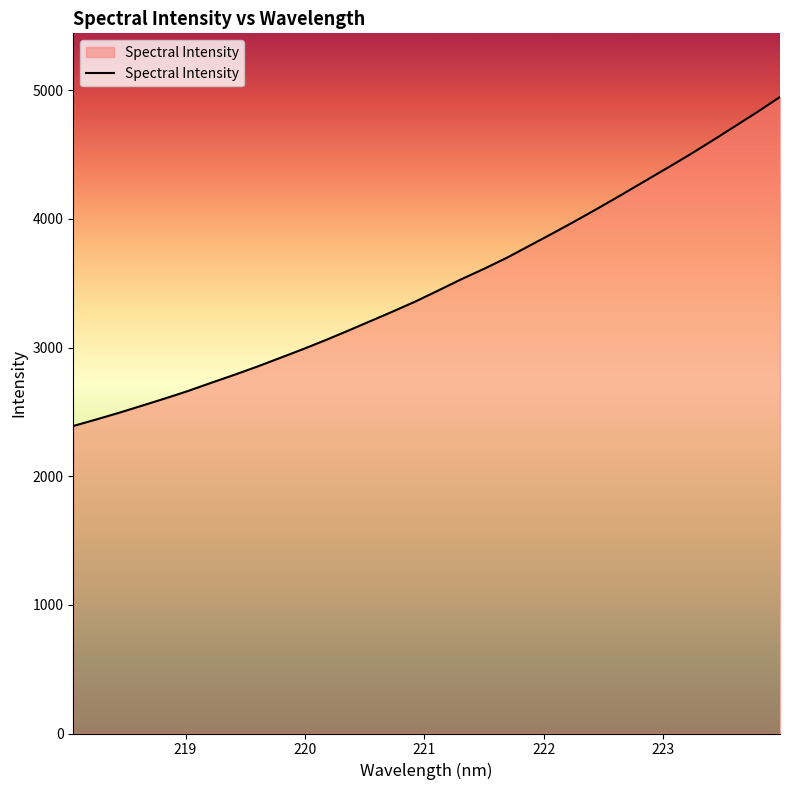

True or false: the data has more than 0 interior local peaks.

False